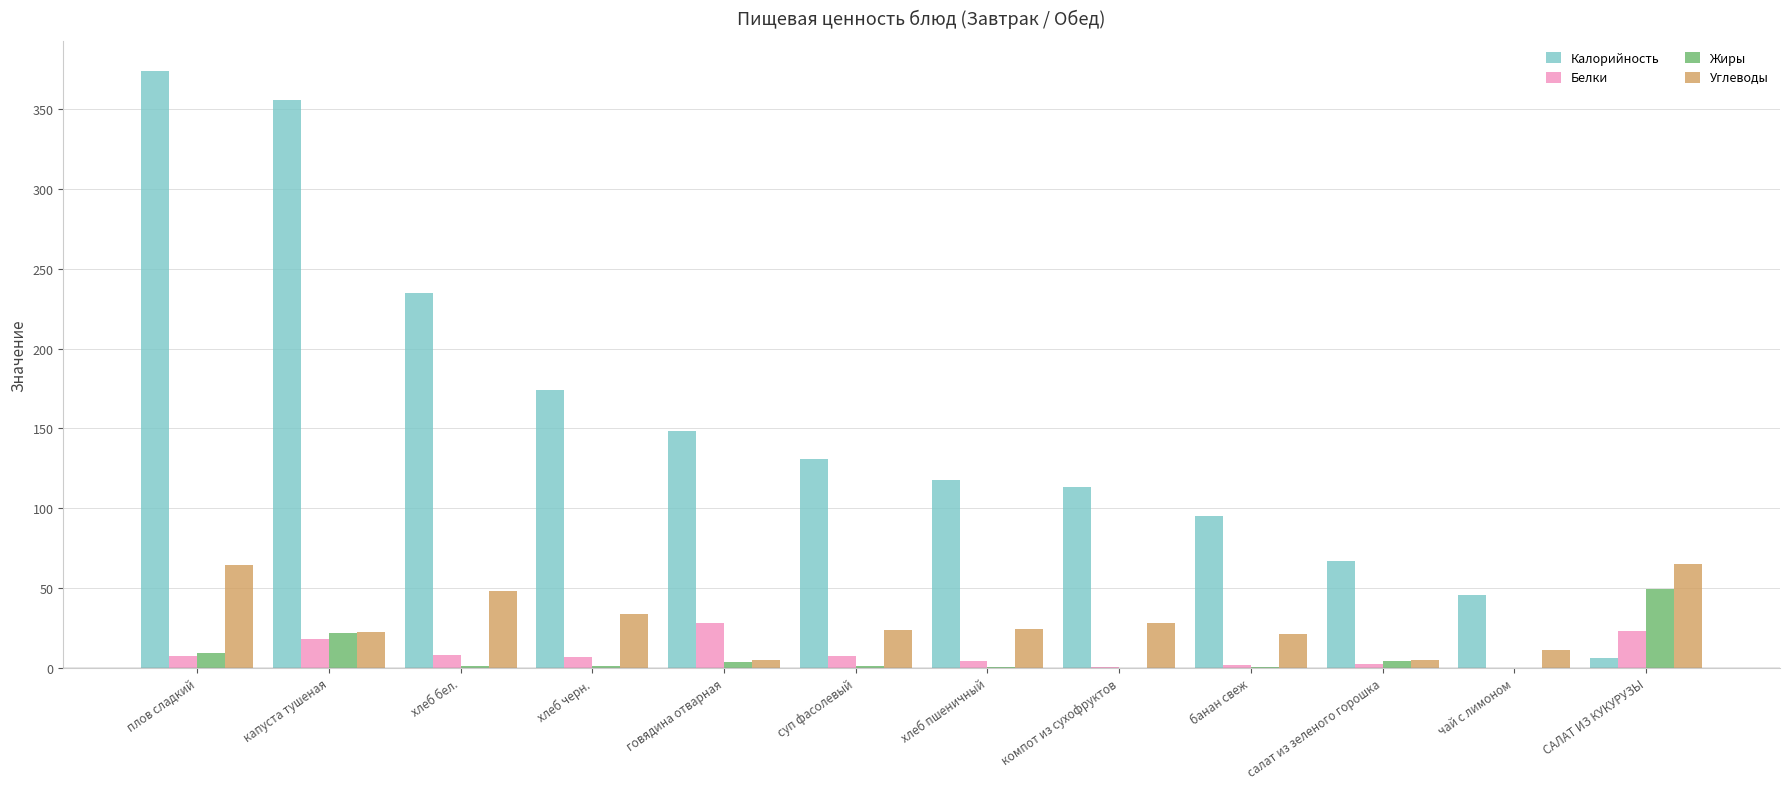

What is the sum of all Углеводы values?

351.8